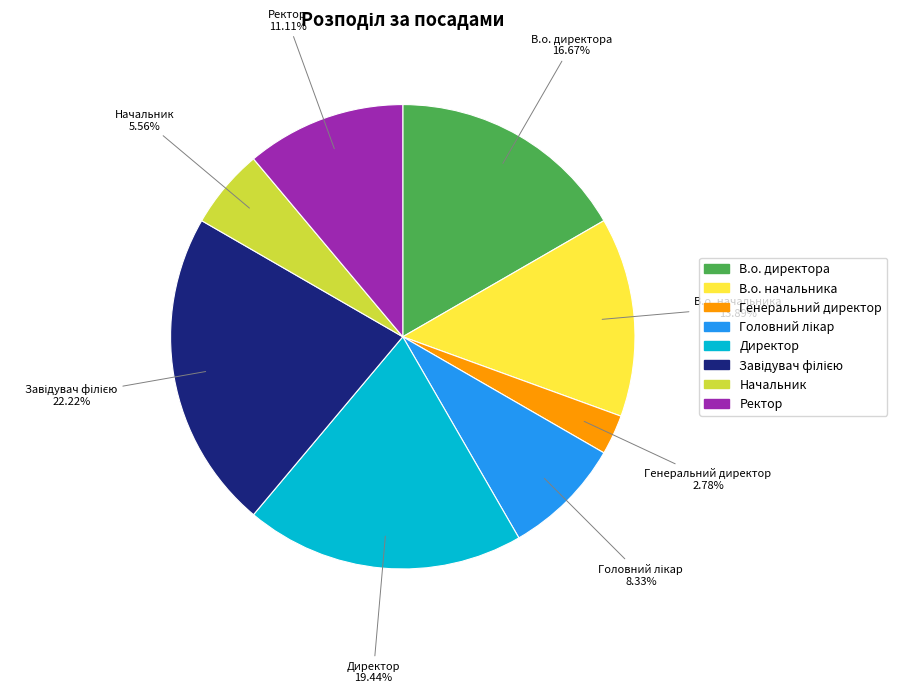

Does В.о. начальника represent more than half of the total?

No